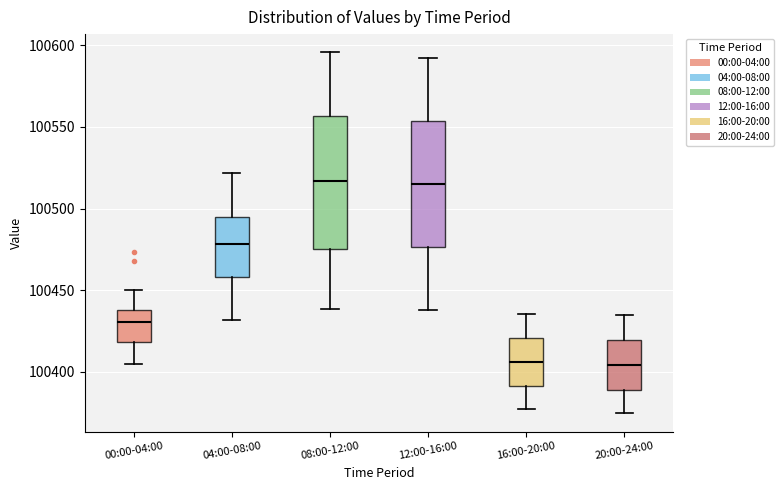

Reading left to right, read every box against the y-axis: the position of its median line, the range the box covers, and the ends of its whiskers. The values are not printed on the chart, so give them approximately, as read against the axis.

00:00-04:00: median 100430, box 100420 to 100440, whiskers 100405 to 100450
04:00-08:00: median 100480, box 100460 to 100495, whiskers 100430 to 100520
08:00-12:00: median 100515, box 100475 to 100555, whiskers 100440 to 100595
12:00-16:00: median 100515, box 100475 to 100555, whiskers 100440 to 100590
16:00-20:00: median 100405, box 100390 to 100420, whiskers 100375 to 100435
20:00-24:00: median 100405, box 100390 to 100420, whiskers 100375 to 100435